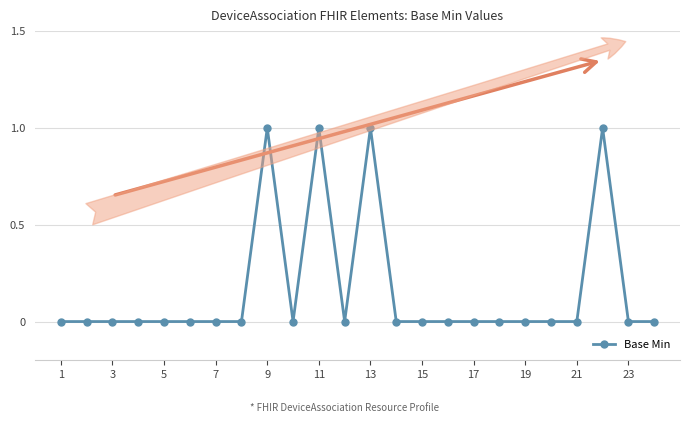

How many categories are shown in the chart?

24